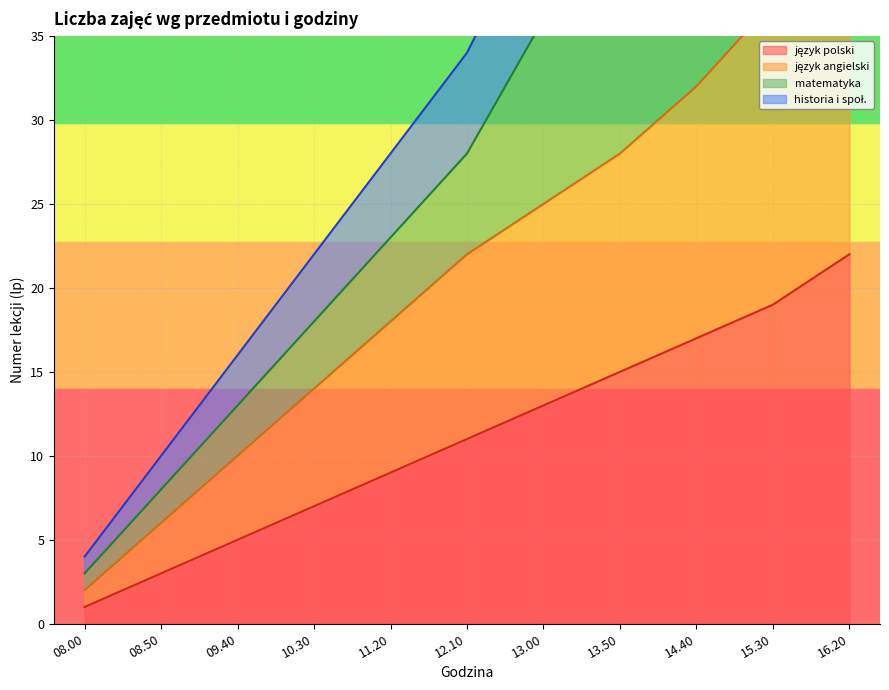

Which series has the largest total across all categories?

historia i społ.